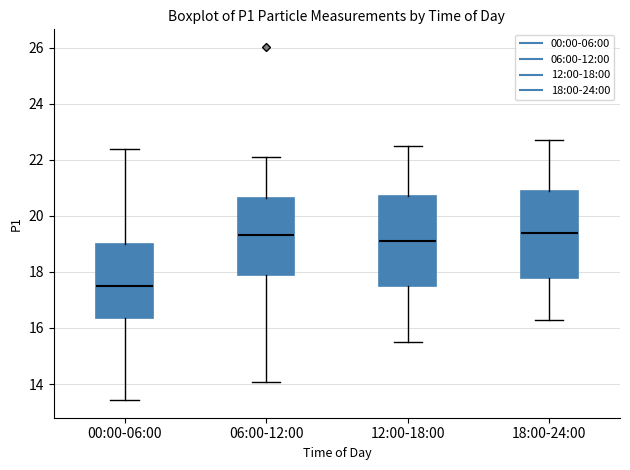

Reading left to right, transcribe this box plot: for each box, give where its median line is, the range the box spans, and where its two whiskers end, as read against the y-axis. The values are not printed on the chart, so give them approximately, as read against the axis.

00:00-06:00: median 17.6, box 16.4 to 19.0, whiskers 13.4 to 22.4
06:00-12:00: median 19.4, box 18.0 to 20.6, whiskers 14.0 to 22.2
12:00-18:00: median 19.2, box 17.6 to 20.8, whiskers 15.6 to 22.6
18:00-24:00: median 19.4, box 17.8 to 21.0, whiskers 16.4 to 22.8